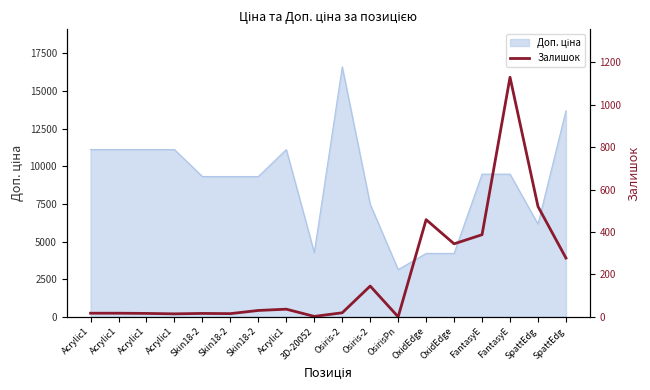

What is the label of the 6th point from the right?

OxidEdge